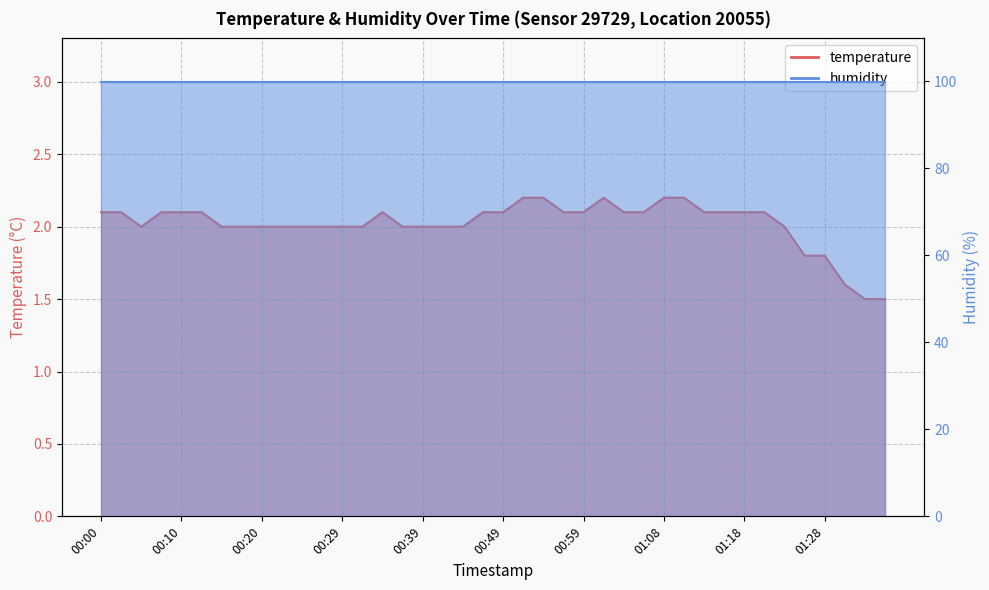

Where is the first local maximum?

00:34